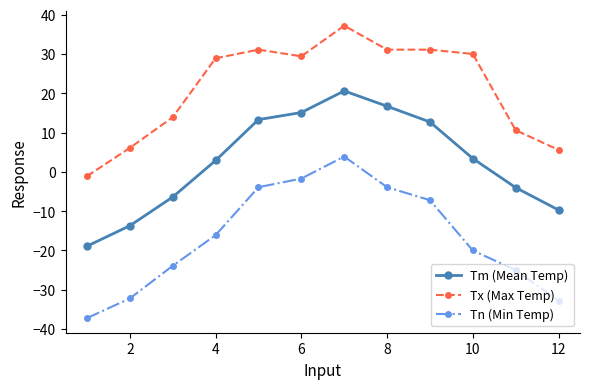

Reading left to right, list all the values displayed in this chart.

Tm (Mean Temp): -18.9	-13.7	-6.4	2.9	13.3	15.1	20.6	16.7	12.7	3.4	-4.0	-9.7
Tx (Max Temp): -1.1	6.1	13.9	28.9	31.1	29.4	37.2	31.1	31.1	30.0	10.6	5.6
Tn (Min Temp): -37.2	-32.2	-23.9	-16.1	-3.9	-1.7	3.9	-3.9	-7.2	-20.0	-25.0	-32.8